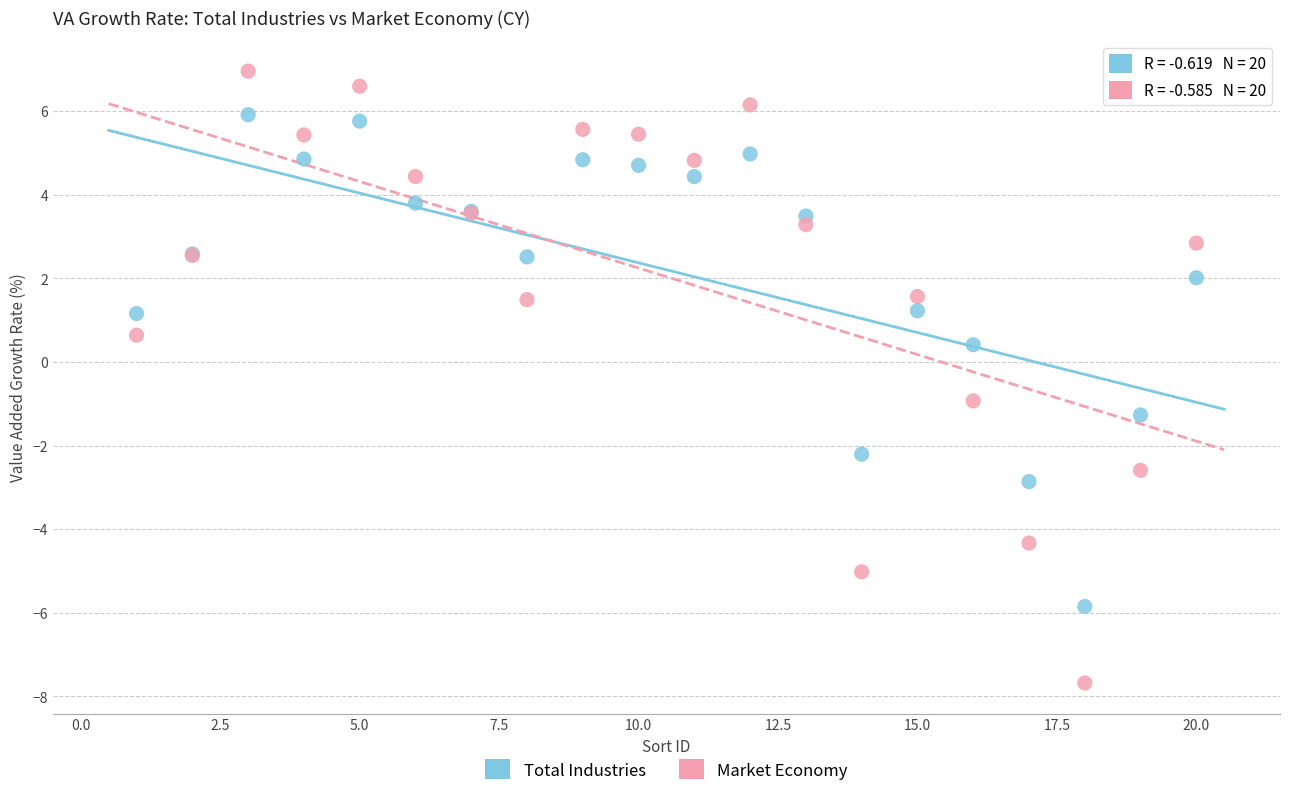

Which series reaches the minimum Y coordinate?

Market Economy